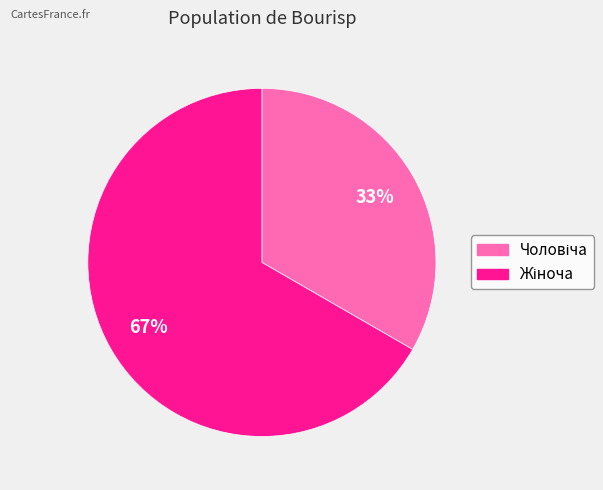

To the nearest percent, what is the average slice percentage?

50%